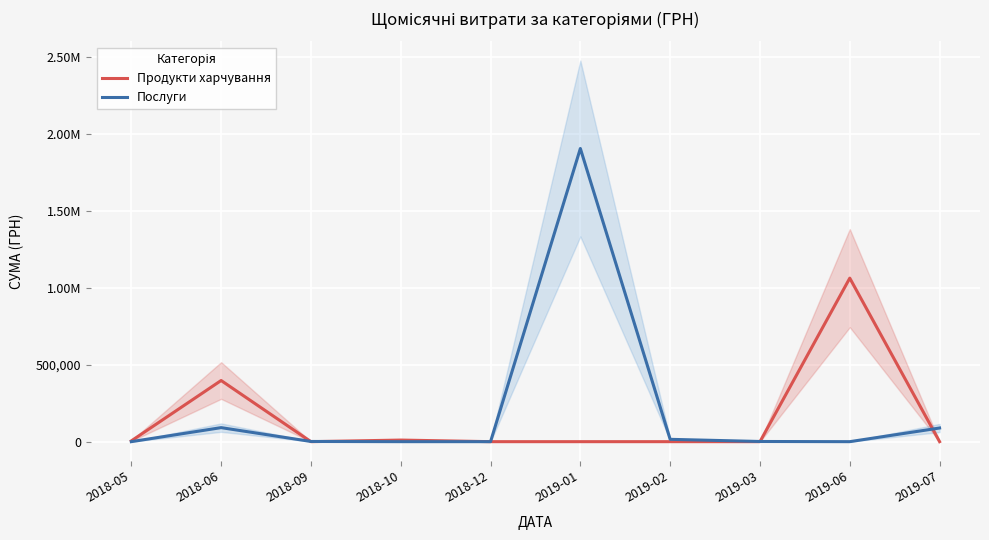

What is the difference between the maximum and minimum values in the Послуги series?

1906806.8